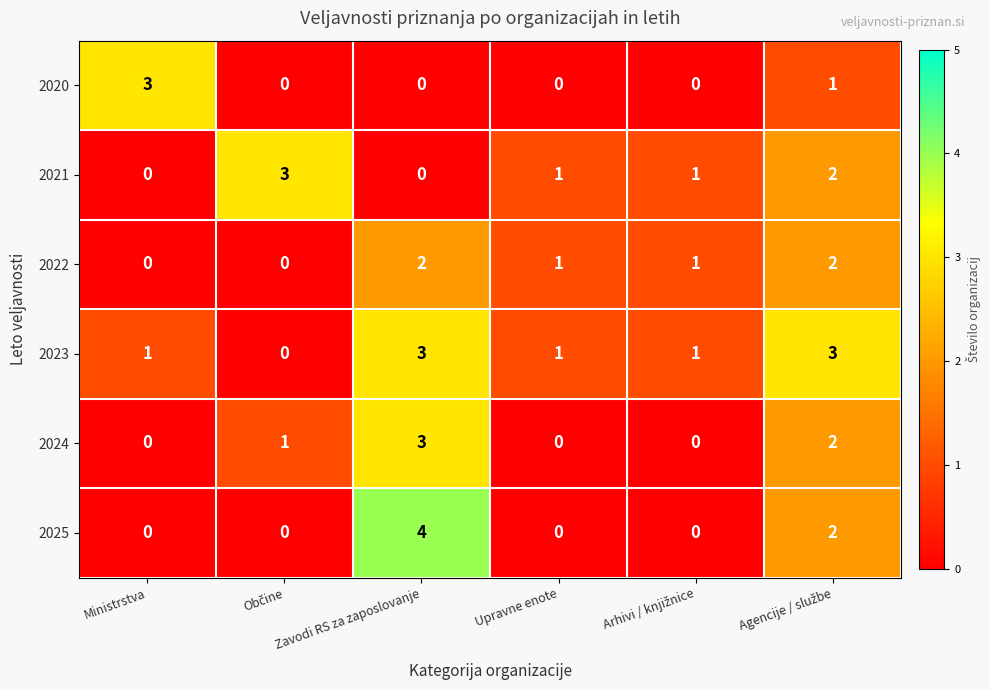

What is the maximum value for 2023?

3